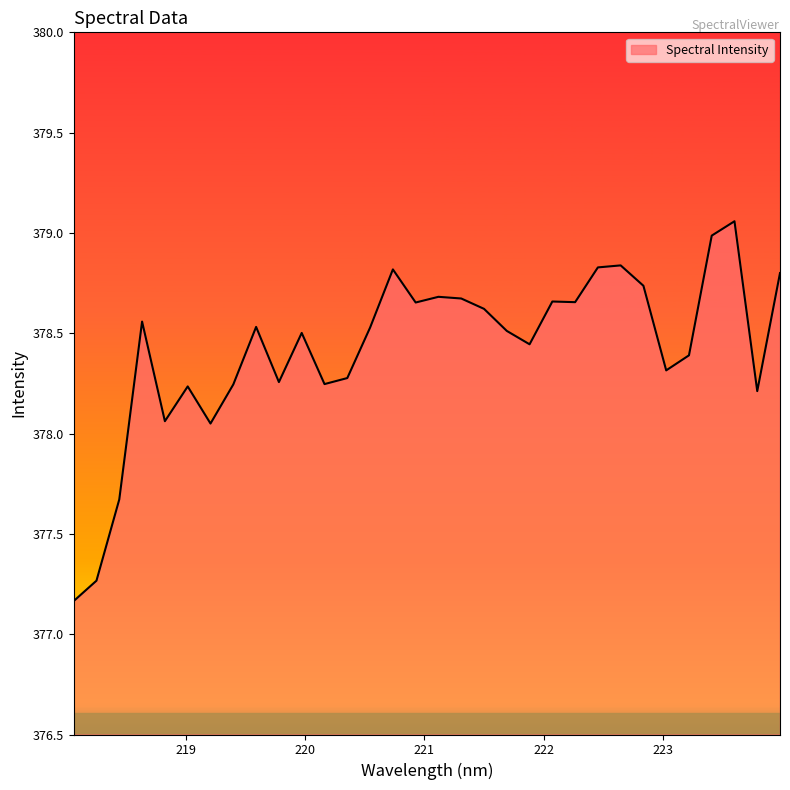

What is the smallest value displayed?

377.2